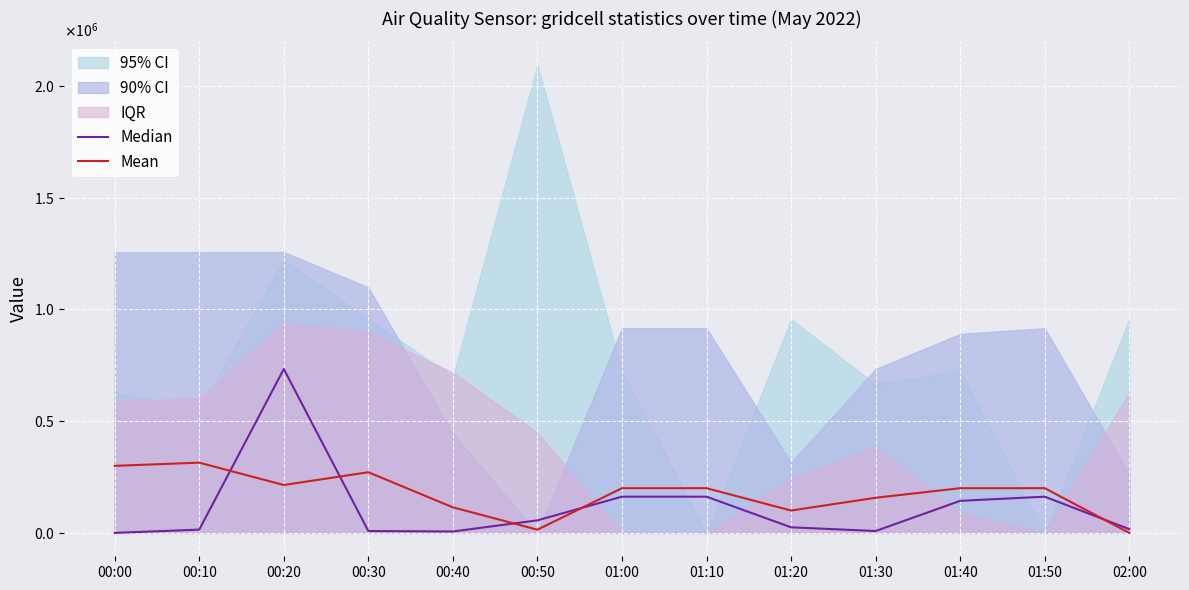

At which category does Mean reach its first local valley?

00:20